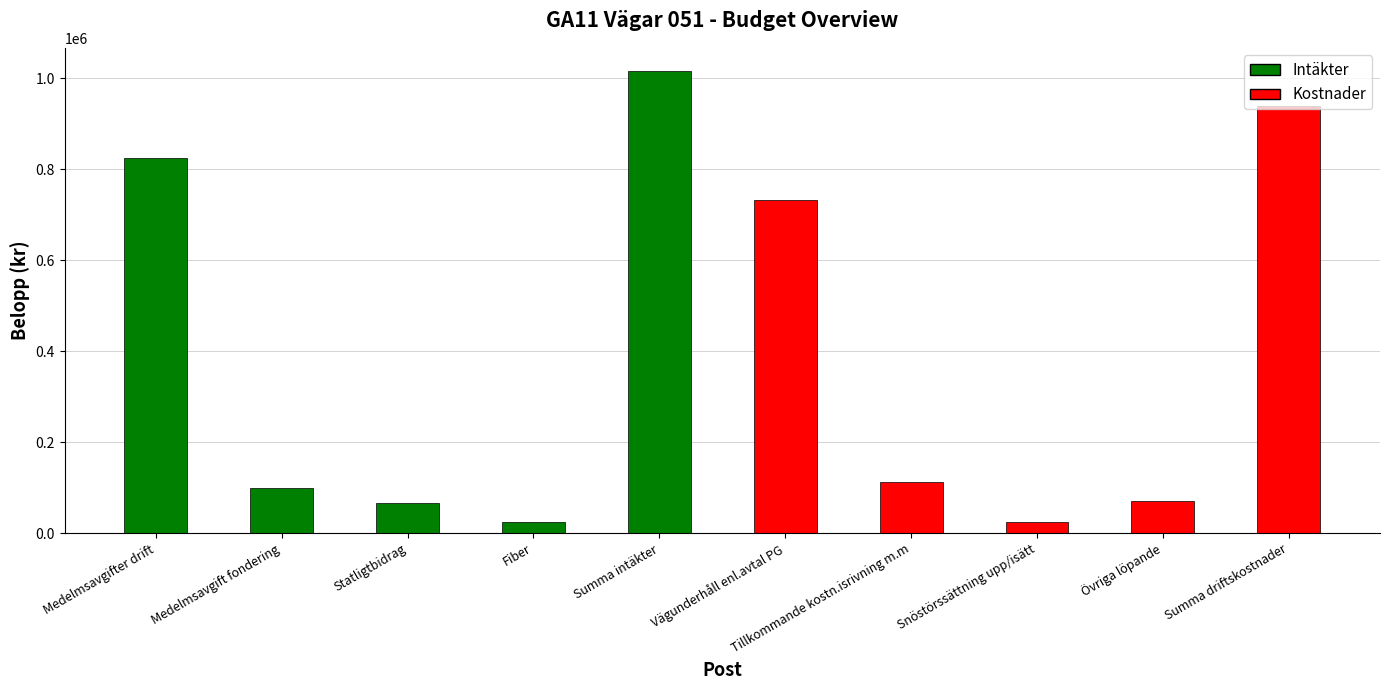

How many data points does each series have?

10